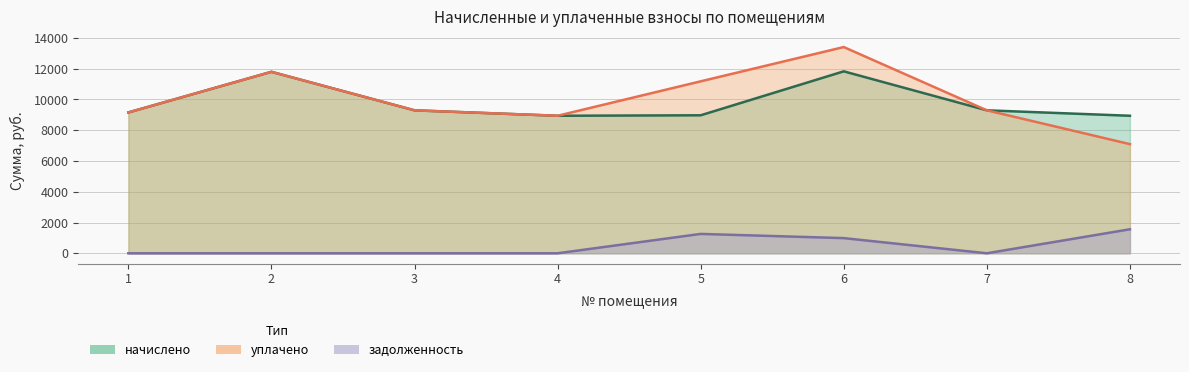

Is it true that задолженность equals 1490.6 at 6?

False